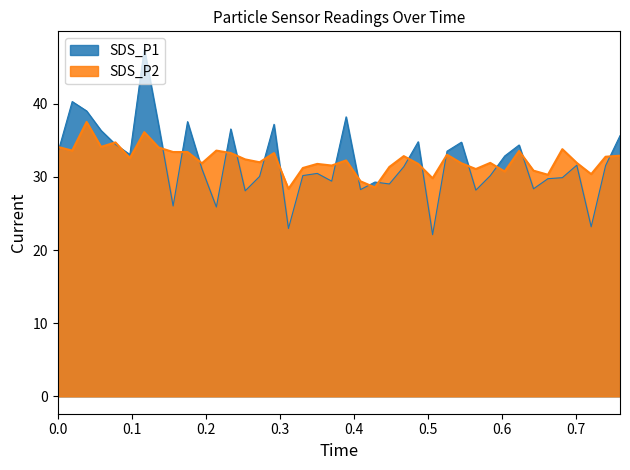

What is the sum of all values?

1294.0